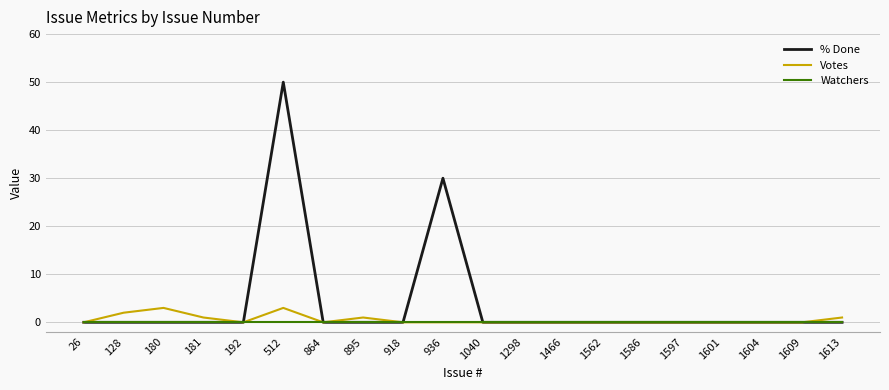

Which series has the widest spread of values?

% Done